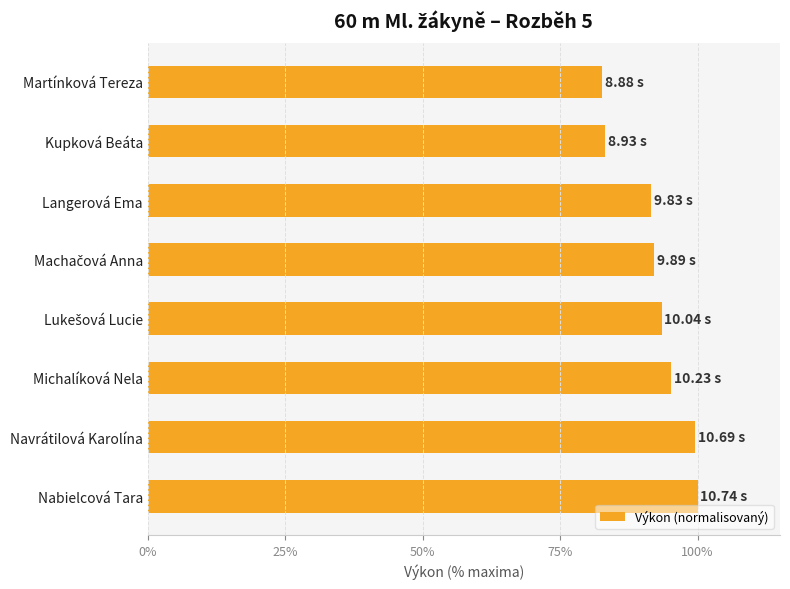

What is the difference between the second highest and second lowest values?

16.4